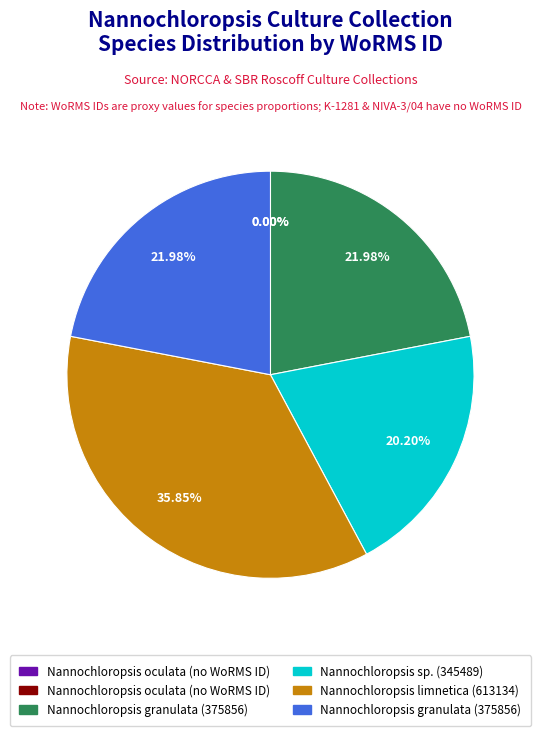

Does any single category account for the majority?

No